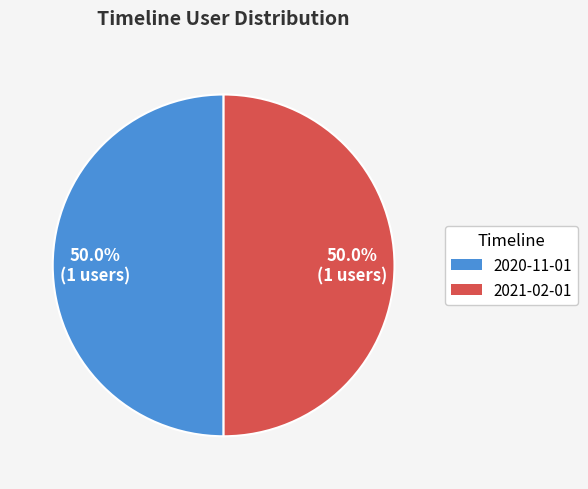

How many segments does this pie chart have?

2